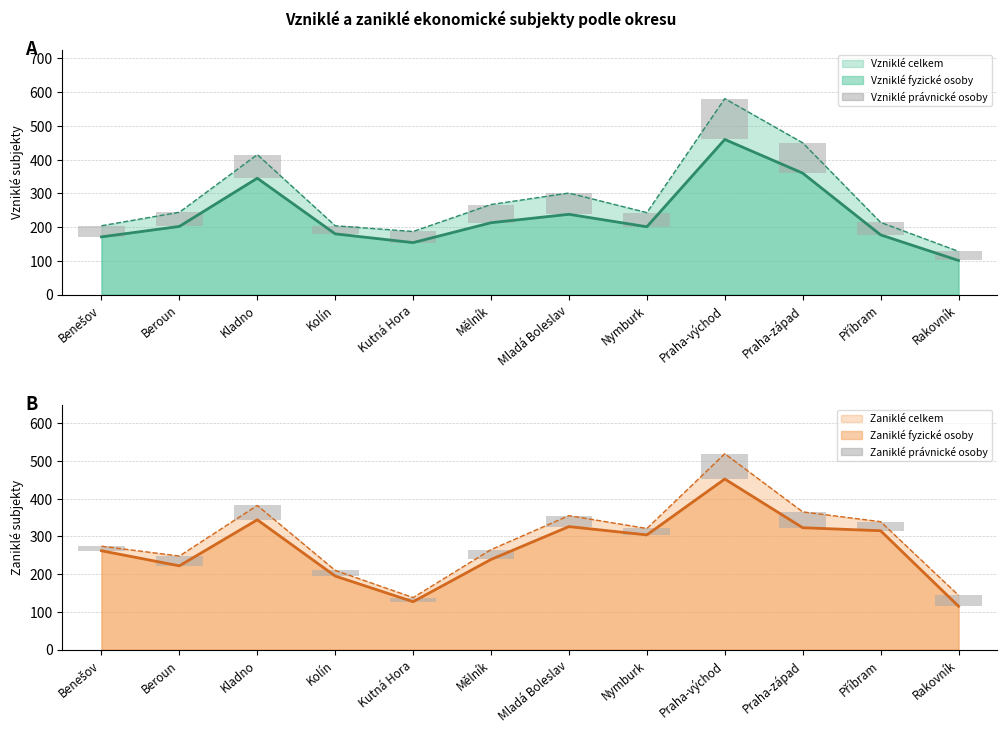

Read the Zaniklé právnické osoby value at Kladno, to the nearest 10.

40